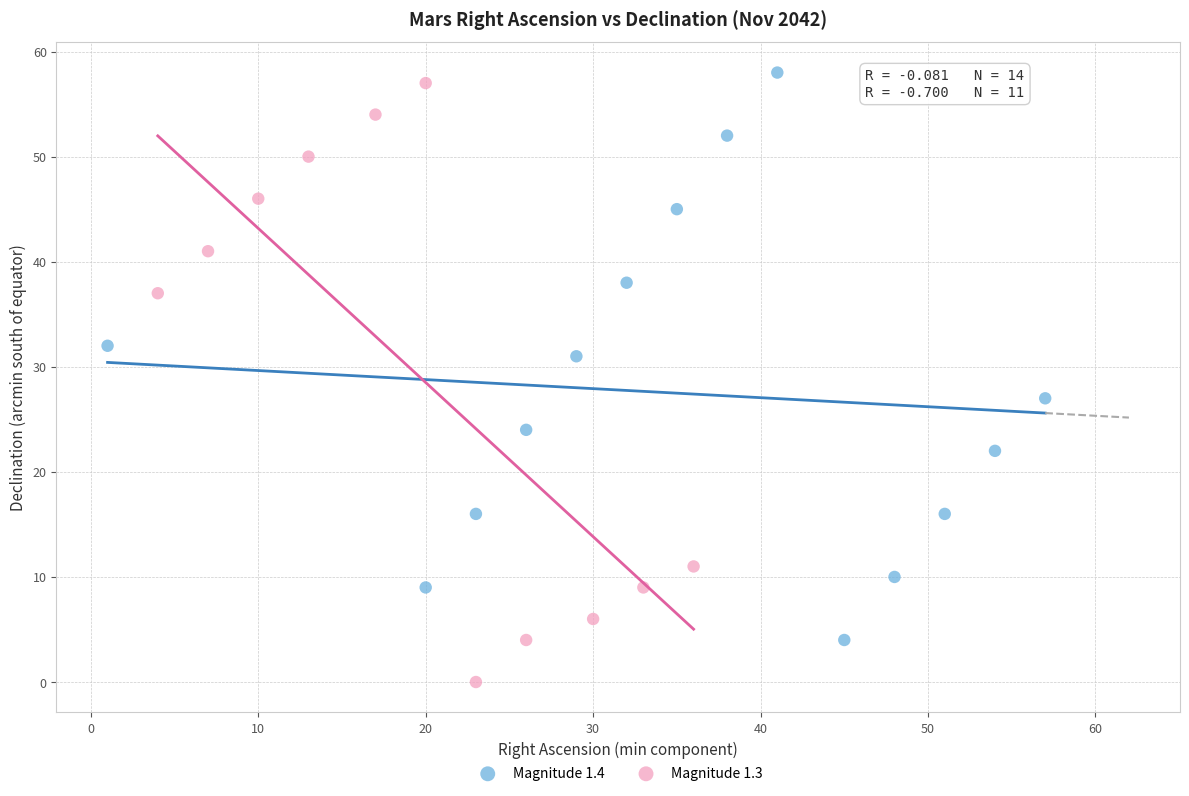

Which series reaches the minimum Y coordinate?

Magnitude 1.3